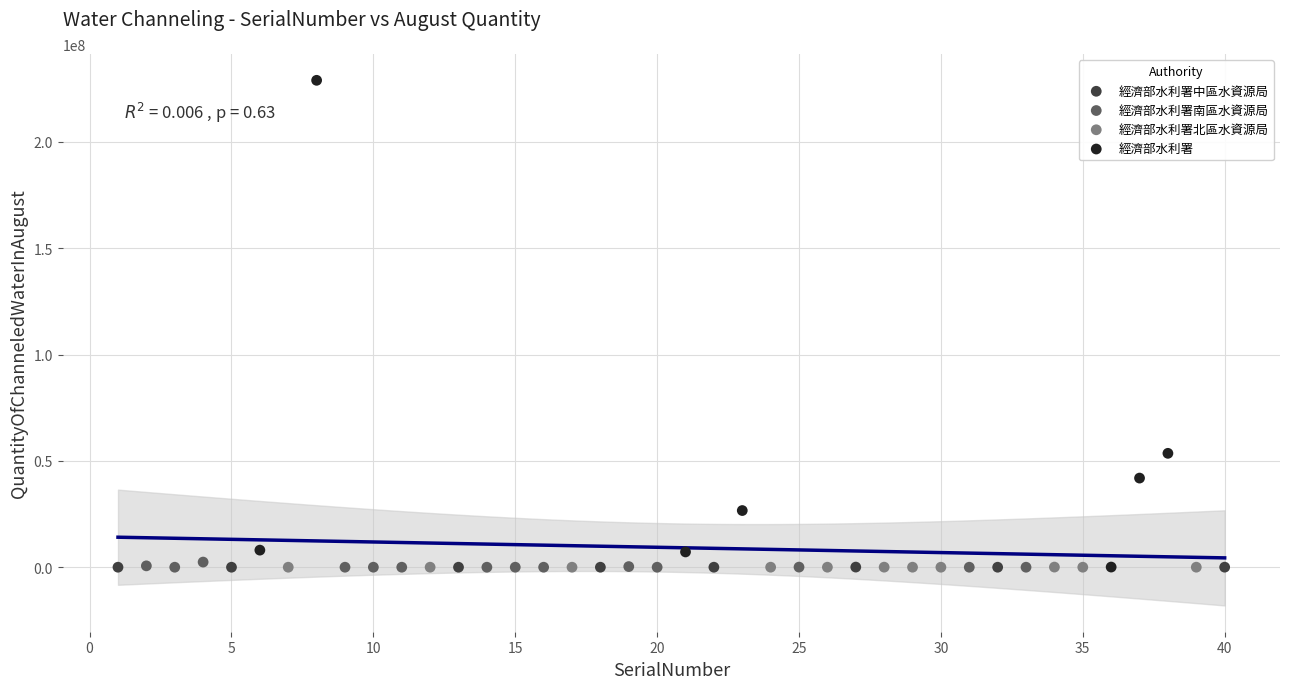

Which series has the widest spread of Y values?

經濟部水利署